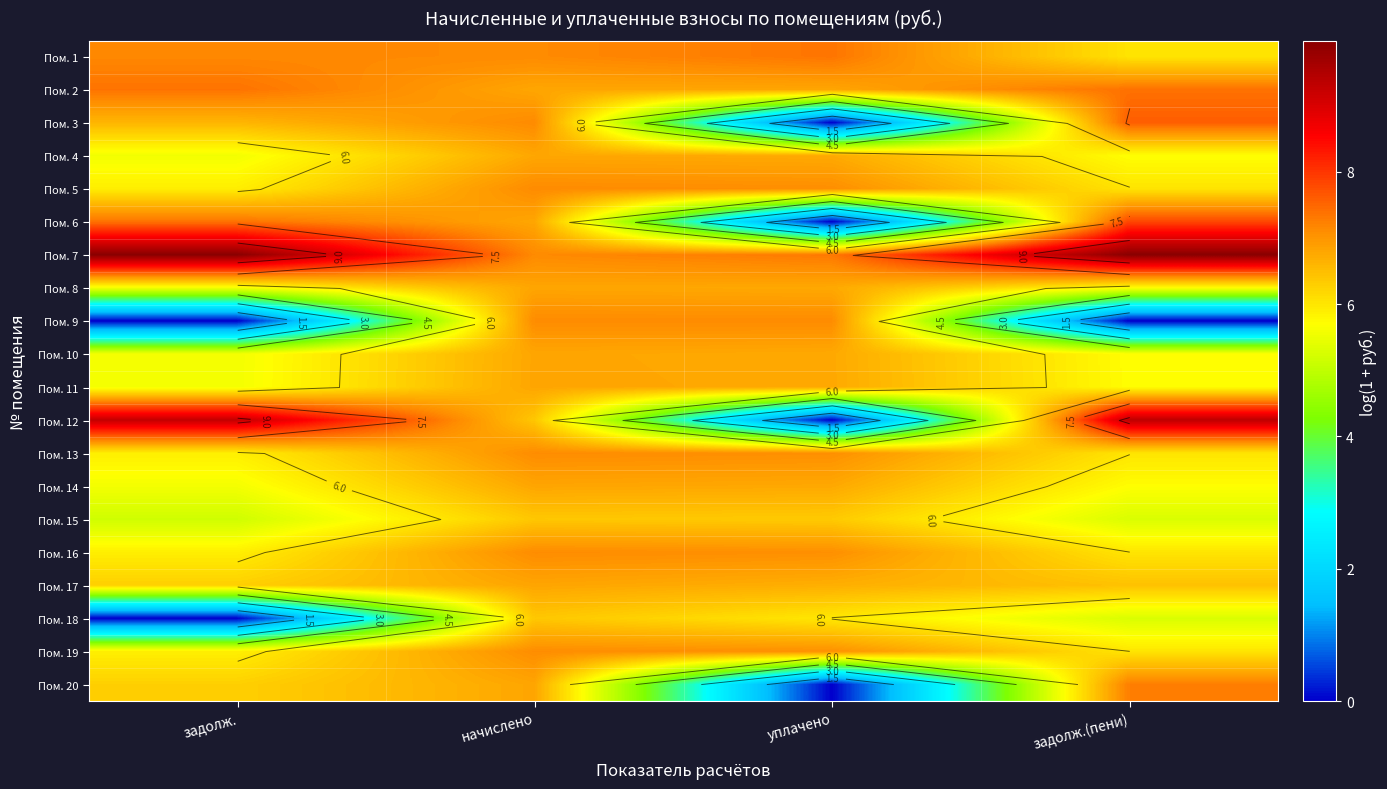

What is the spread (max minus min) of values at задолж.(пени)?

10.0